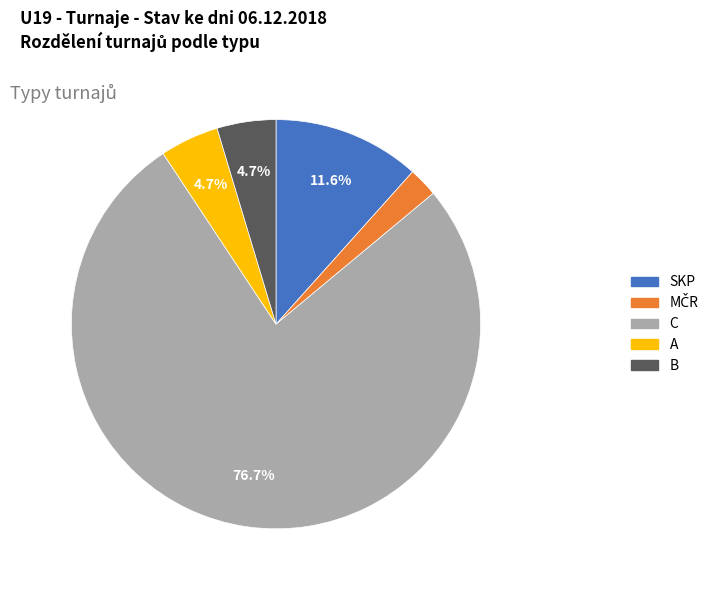

Which category accounts for the majority?

C